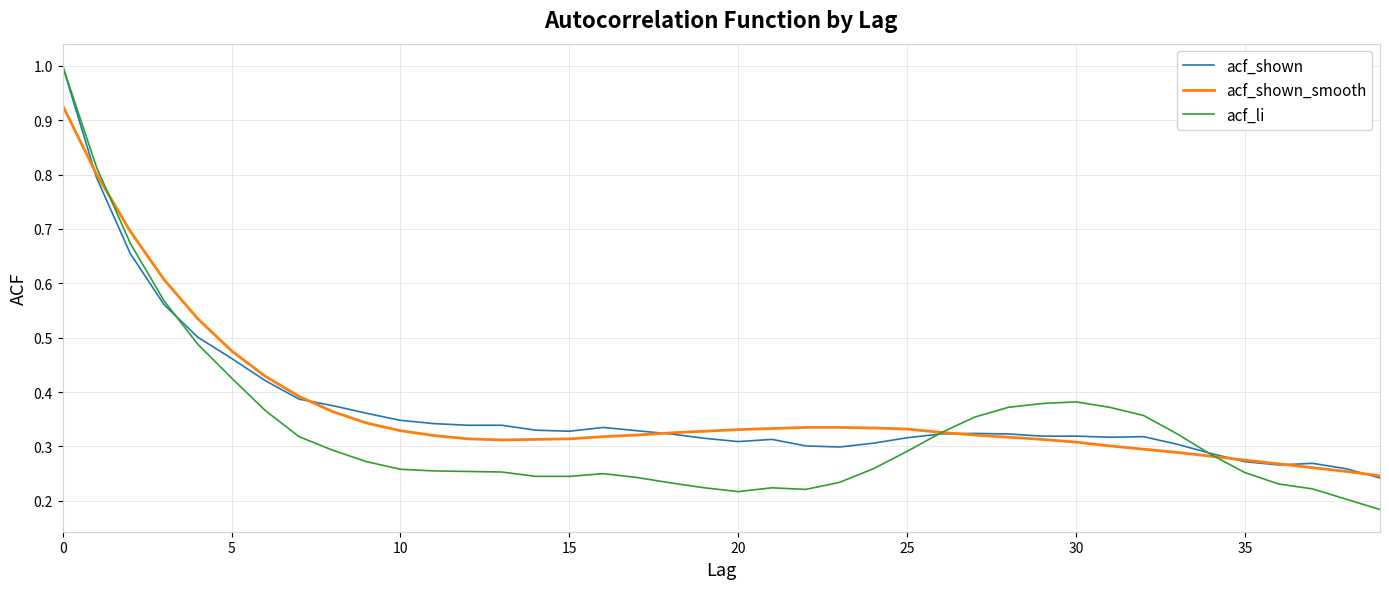

What is the label of the 13th point from the right?

27